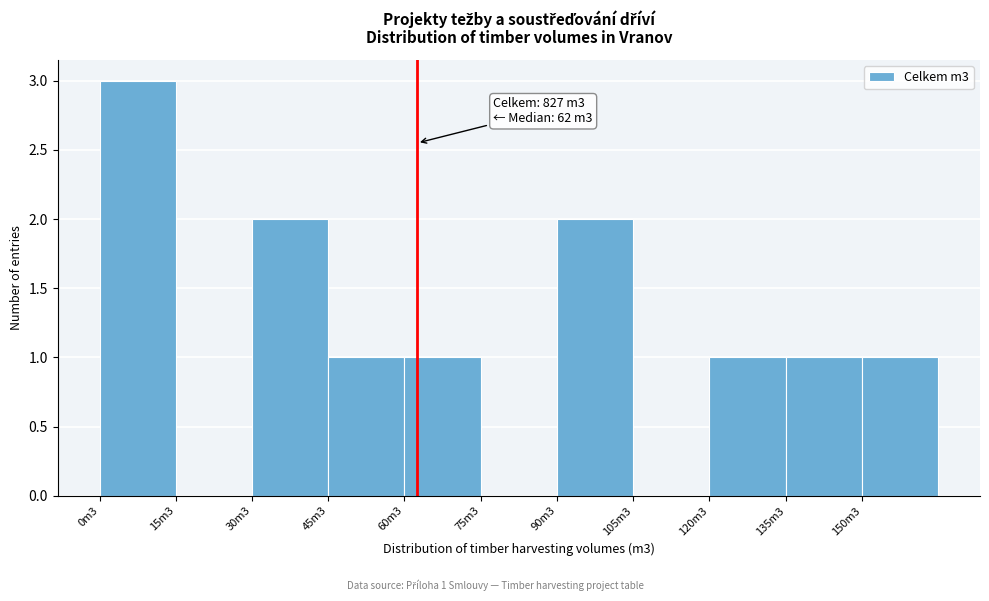

Reading right to left, extract all data points from this chart.

150m3=1	135m3=1	120m3=1	105m3=0	90m3=2	75m3=0	60m3=1	45m3=1	30m3=2	15m3=0	0m3=3